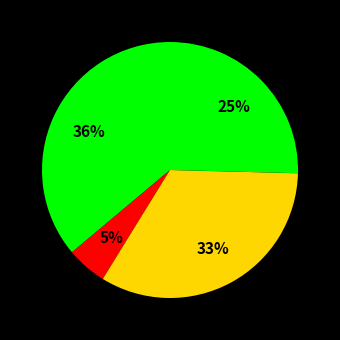

Is there a majority slice in this chart?

No